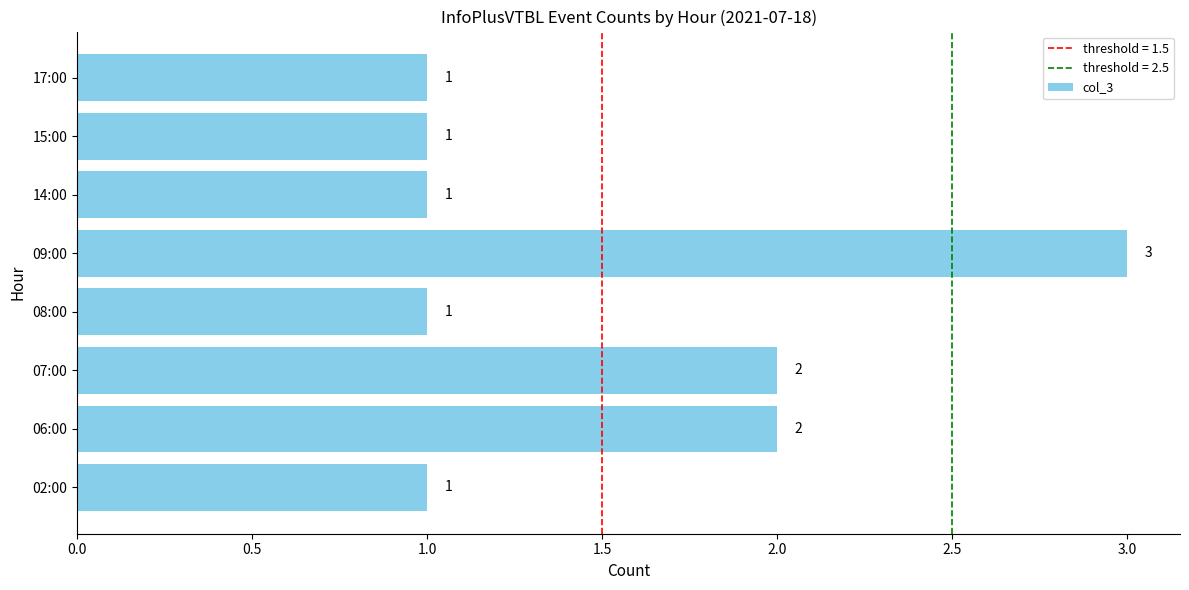

True or false: the data shows 3 at 06:00.

False